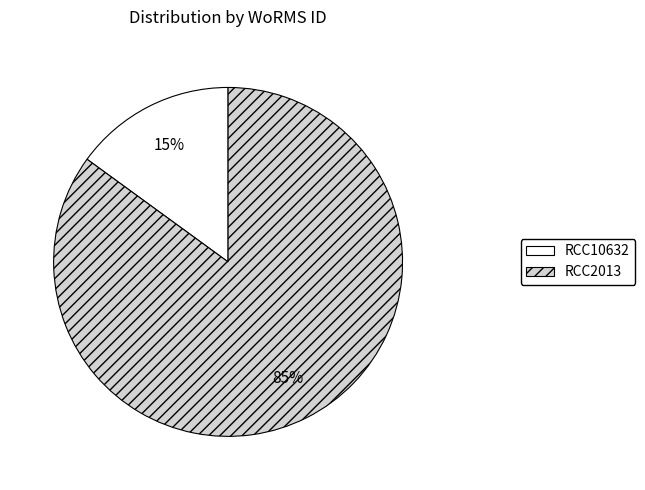

Is there any slice that represents more than half of the pie?

Yes